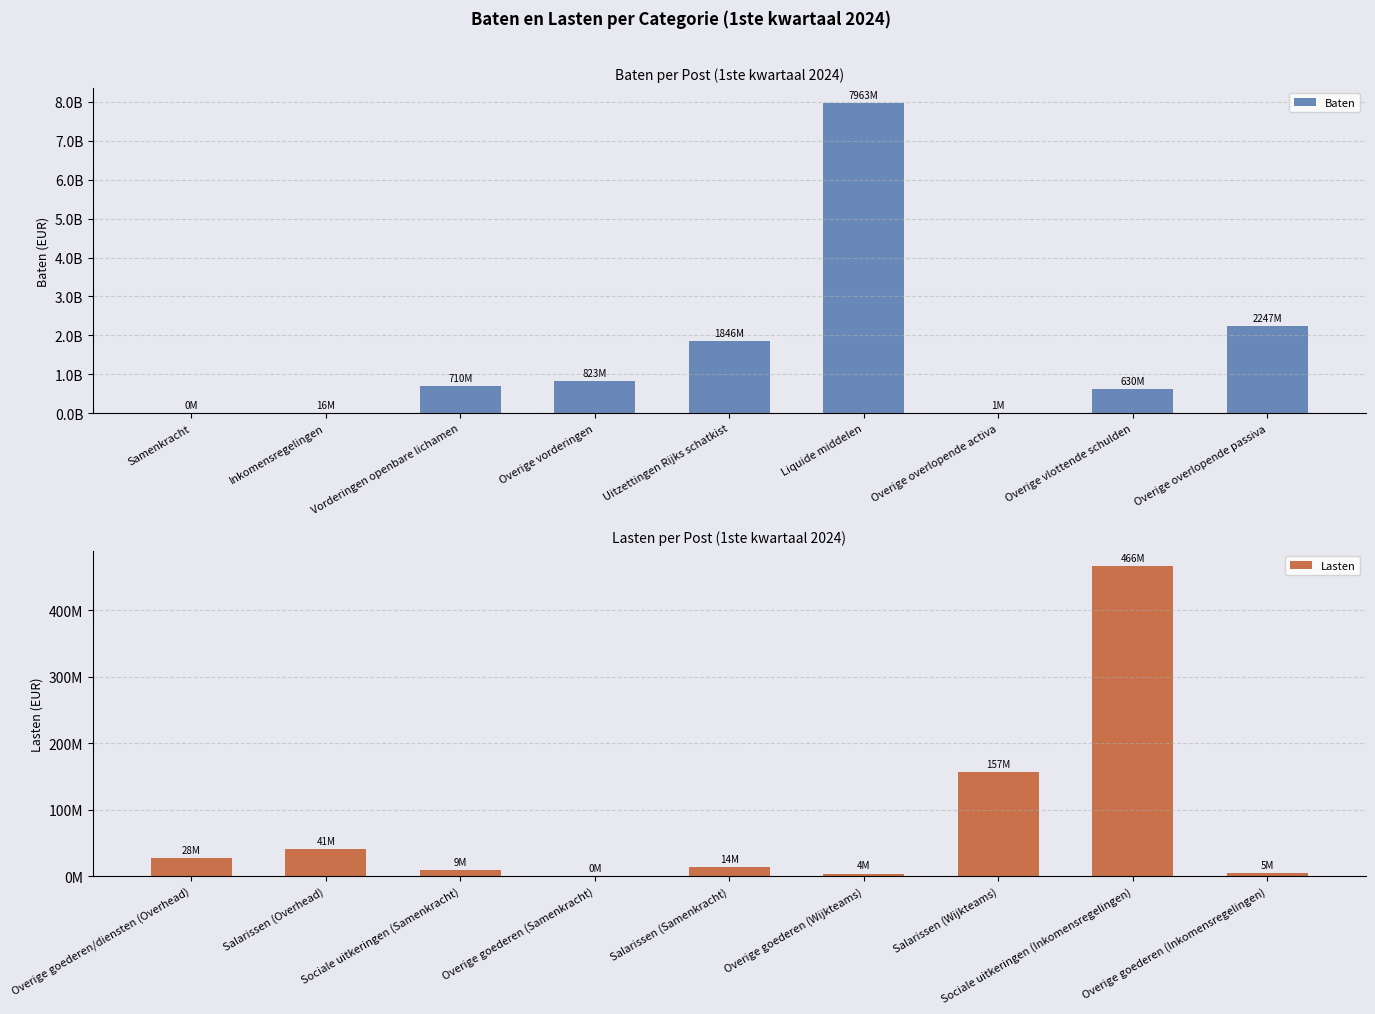

What is the difference between the second highest and minimum values in the Baten series?

2247200000